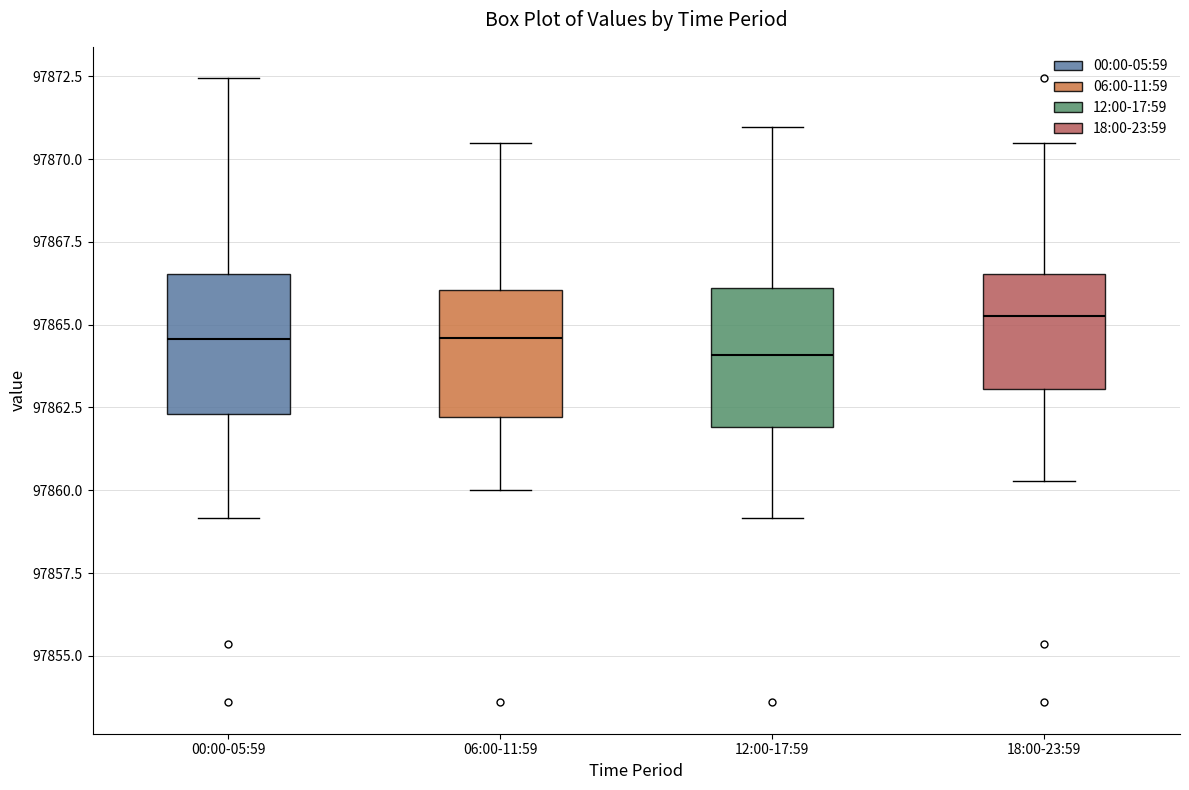

Reading left to right, transcribe this box plot: for each box, give where its median line is, the range the box spans, and where its two whiskers end, as read against the y-axis. The values are not printed on the chart, so give them approximately, as read against the axis.

00:00-05:59: median 97864.5, box 97862.5 to 97866.5, whiskers 97859.0 to 97872.5
06:00-11:59: median 97864.5, box 97862.0 to 97866.0, whiskers 97860.0 to 97870.5
12:00-17:59: median 97864.0, box 97862.0 to 97866.0, whiskers 97859.0 to 97871.0
18:00-23:59: median 97865.5, box 97863.0 to 97866.5, whiskers 97860.5 to 97870.5